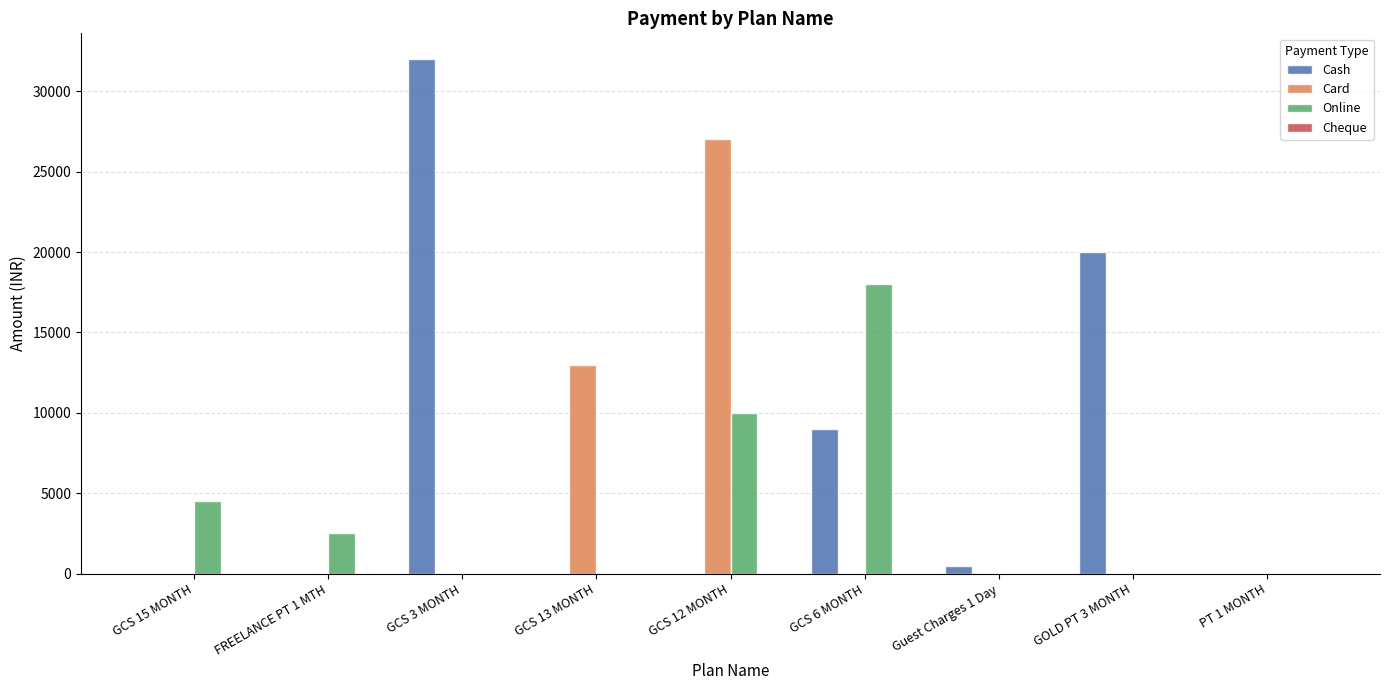

Count the number of categories in the chart.

9